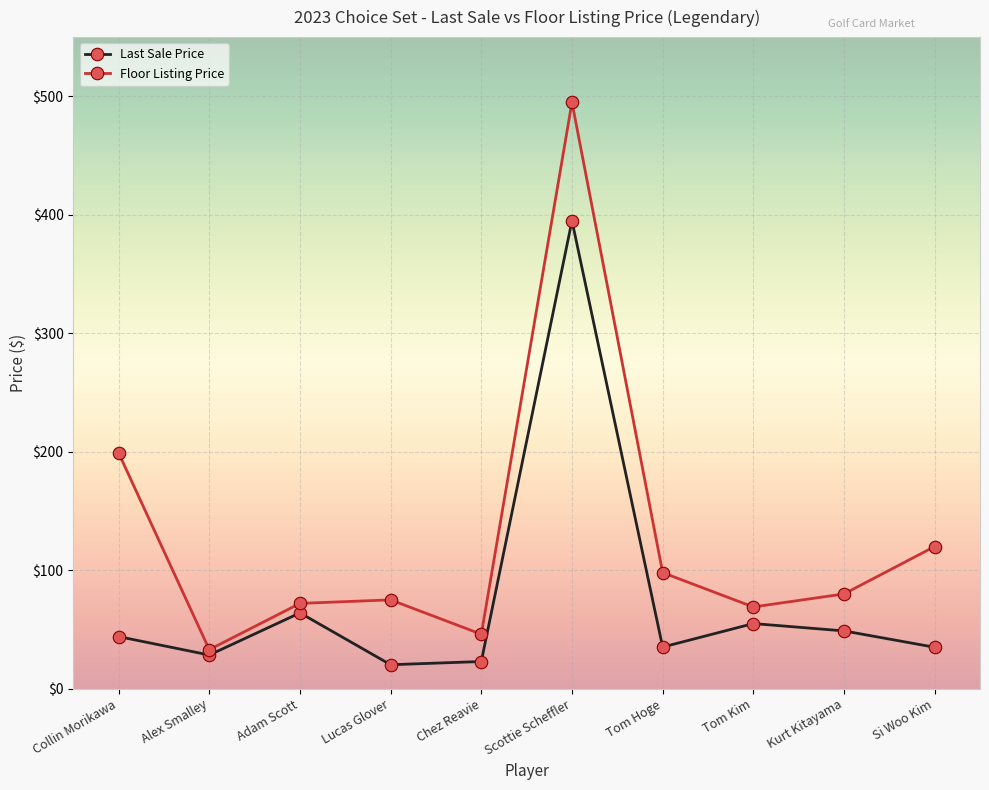

The Last Sale Price series shows 20.2 at Lucas Glover. True or false?

True